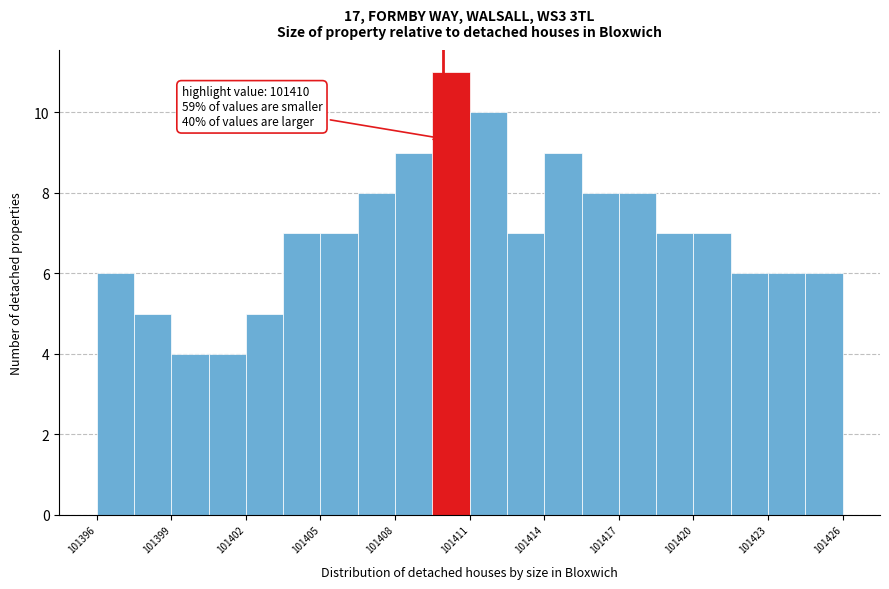

Read against the x-axis, roughly where is the centre of the tallest bar?

101410.5